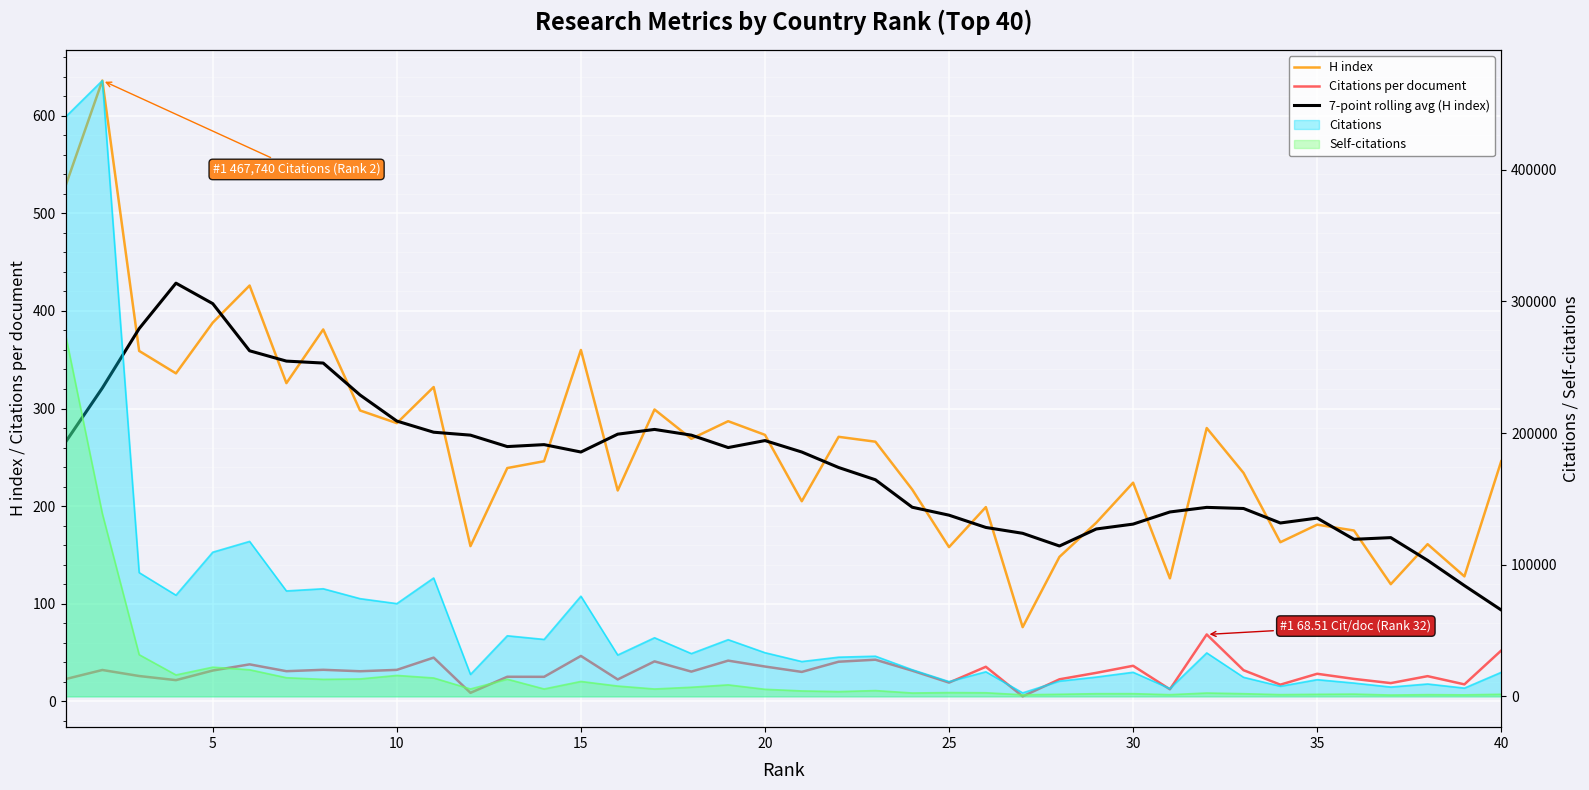

In Citations per document, how many points are higher than both neighbors (excluding endpoints)?

14